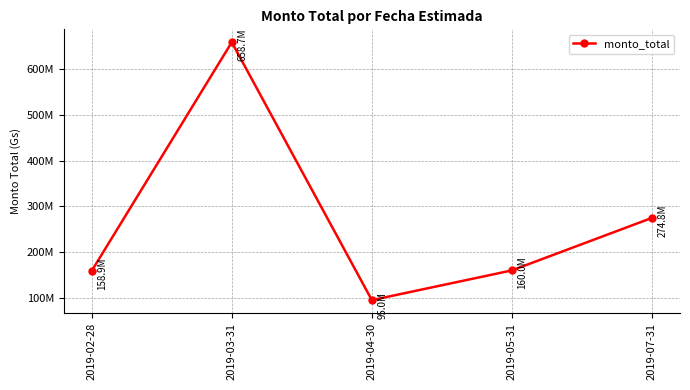

Rank the categories by value from lowest to highest.

2019-04-30, 2019-02-28, 2019-05-31, 2019-07-31, 2019-03-31